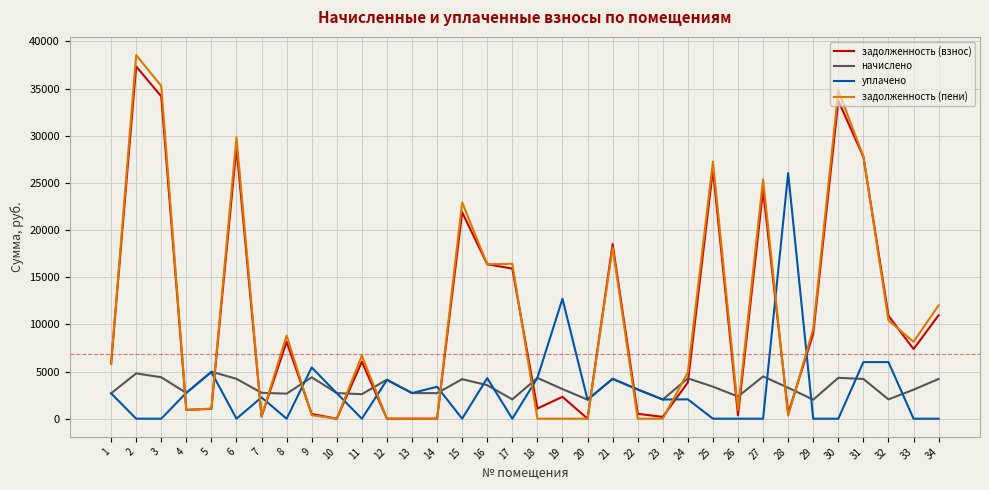

What is the highest value of the уплачено series?

26042.2